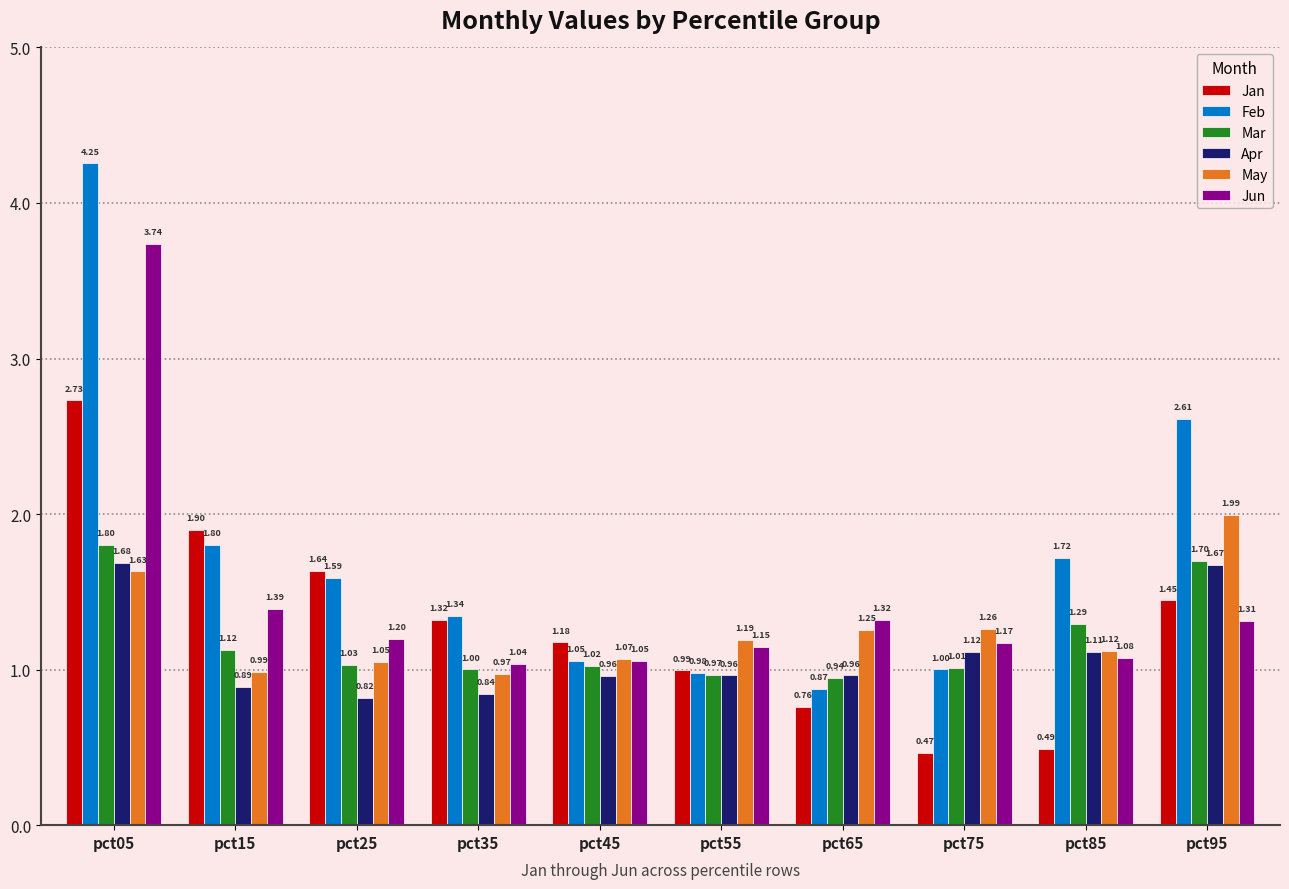

How many groups of bars are there?

10